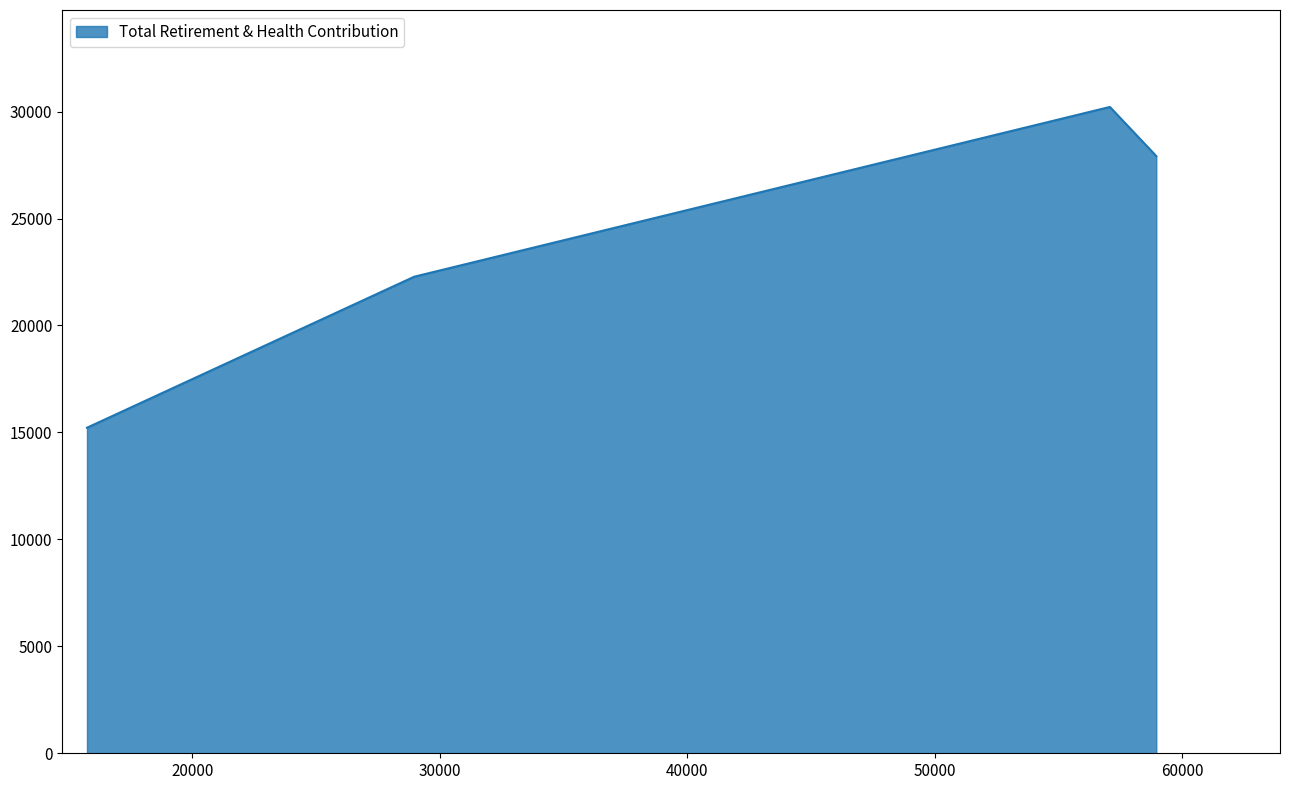

True or false: the data has more than 2 interior local peaks.

False